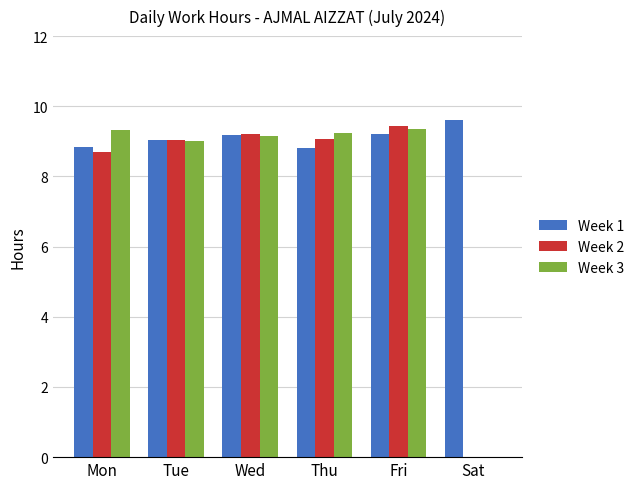

Which series changed the most between Tue and Sat?

Week 2